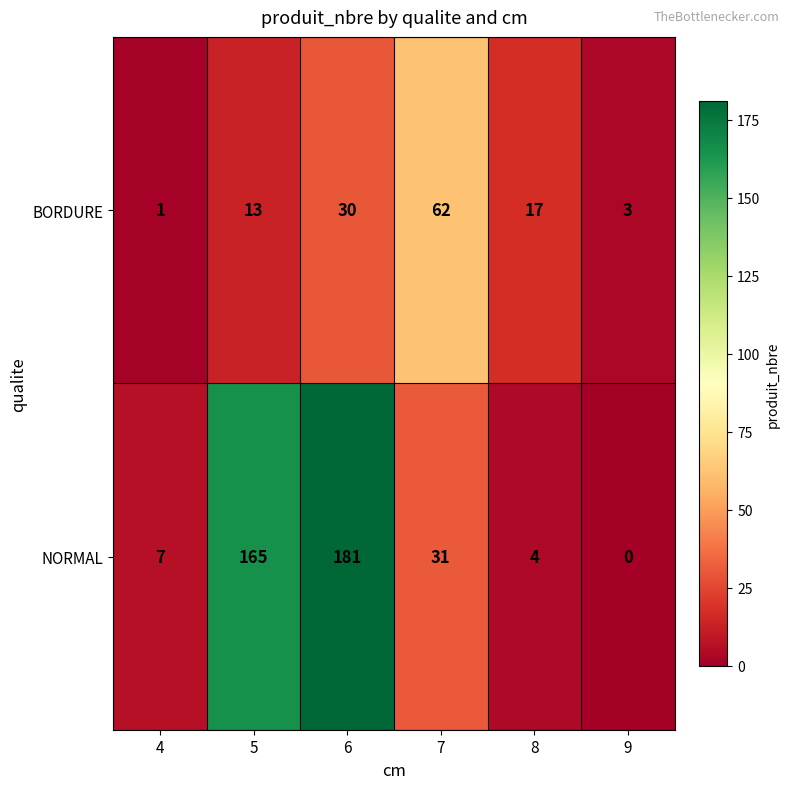

Which category has the lowest value in the NORMAL series?

9